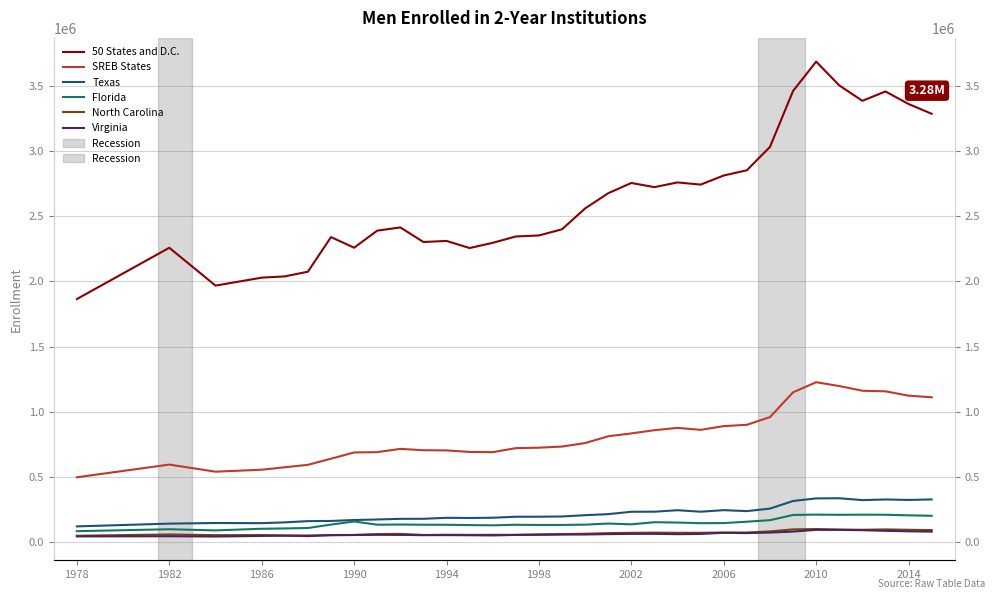

What is the greatest value displayed?

3682898